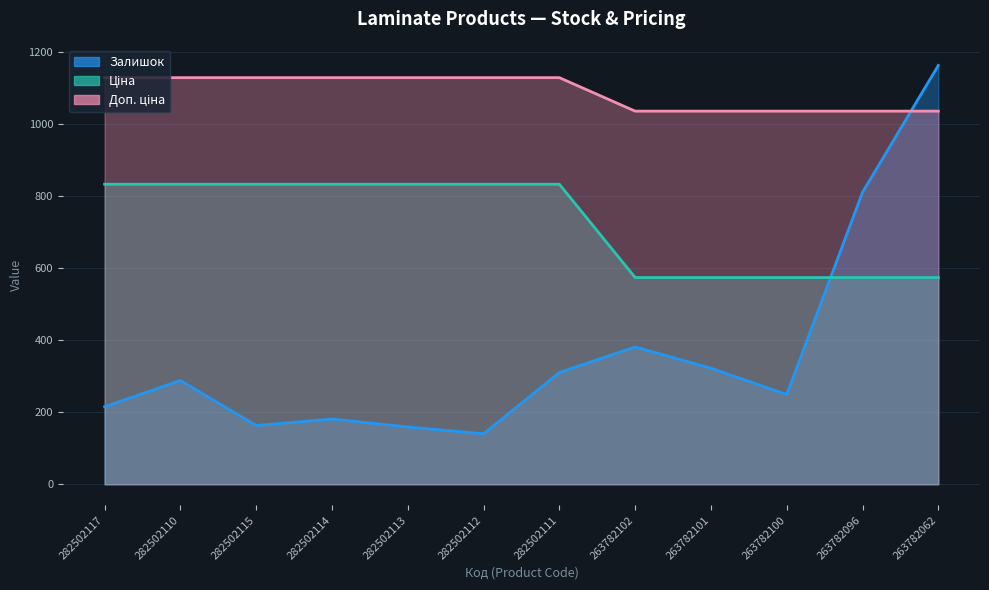

What is the difference between the second highest and second lowest values in the Ціна series?

258.9